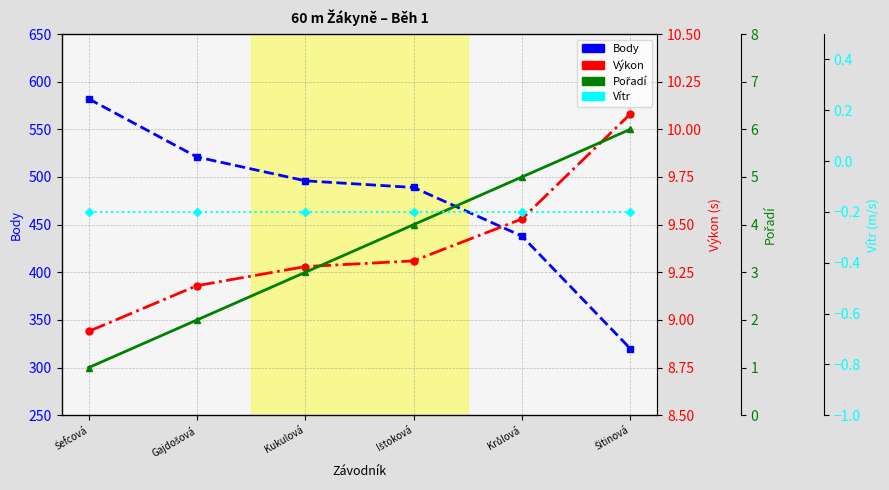

Is this an area chart (filled region under the line)?

No